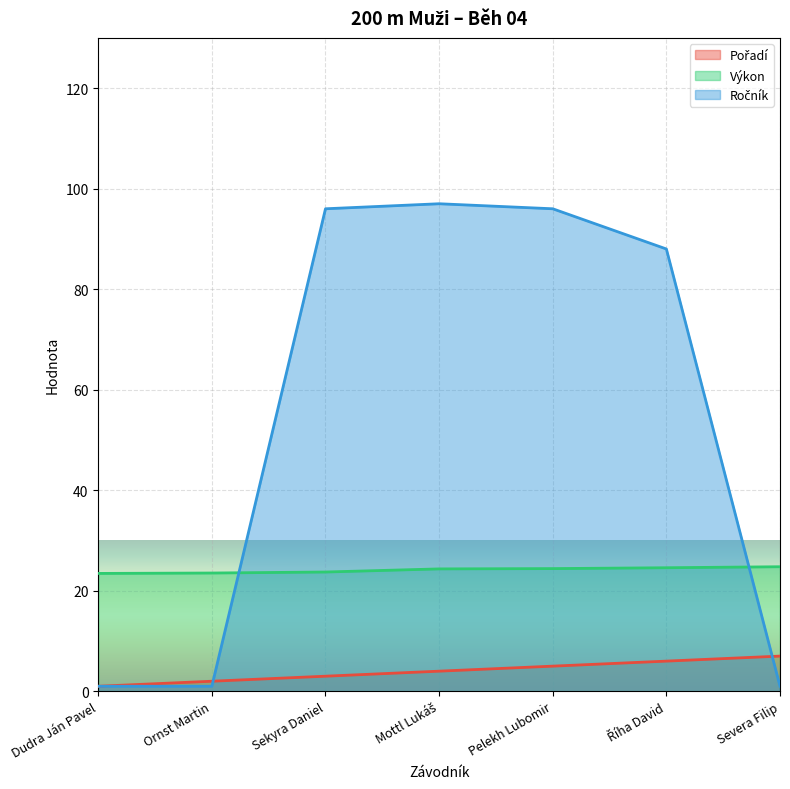

True or false: Ročník and Pořadí cross at least once.

True